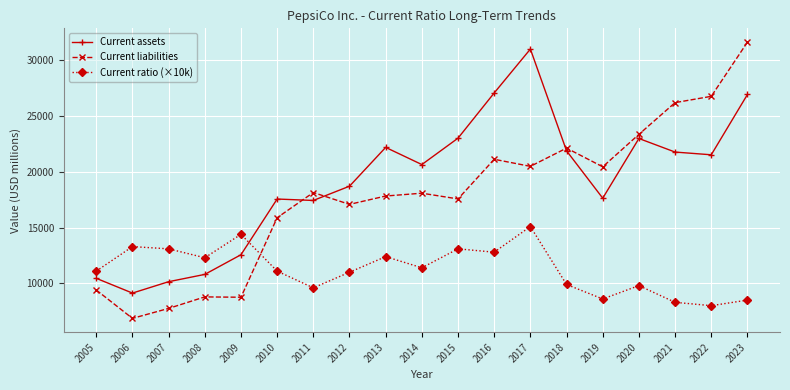

Where is Current ratio (×10k) nearest to the value 11550?

2014